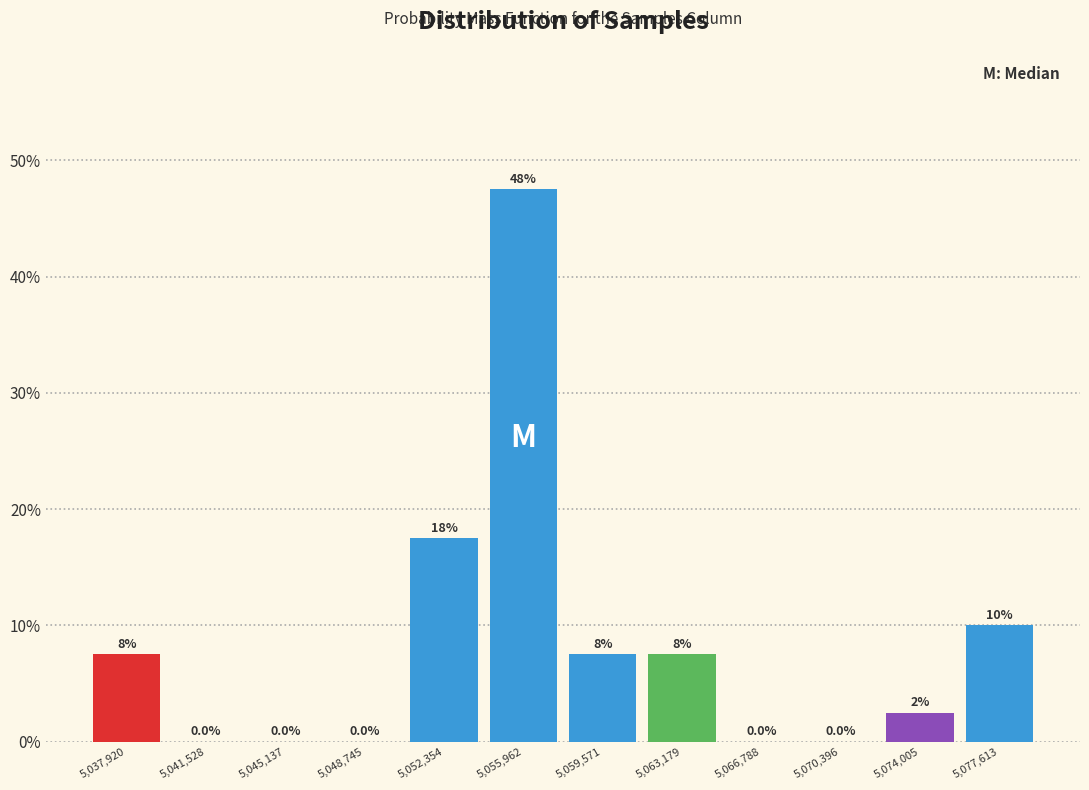

Over which range of the x-axis is the bar tallest?

5054000 to 5058000